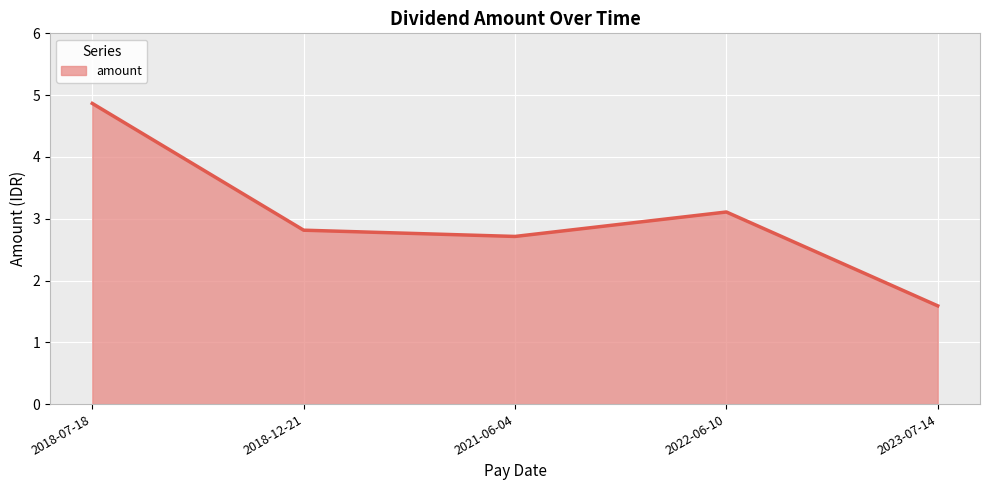

Where does the data first go above 2?

2018-07-18